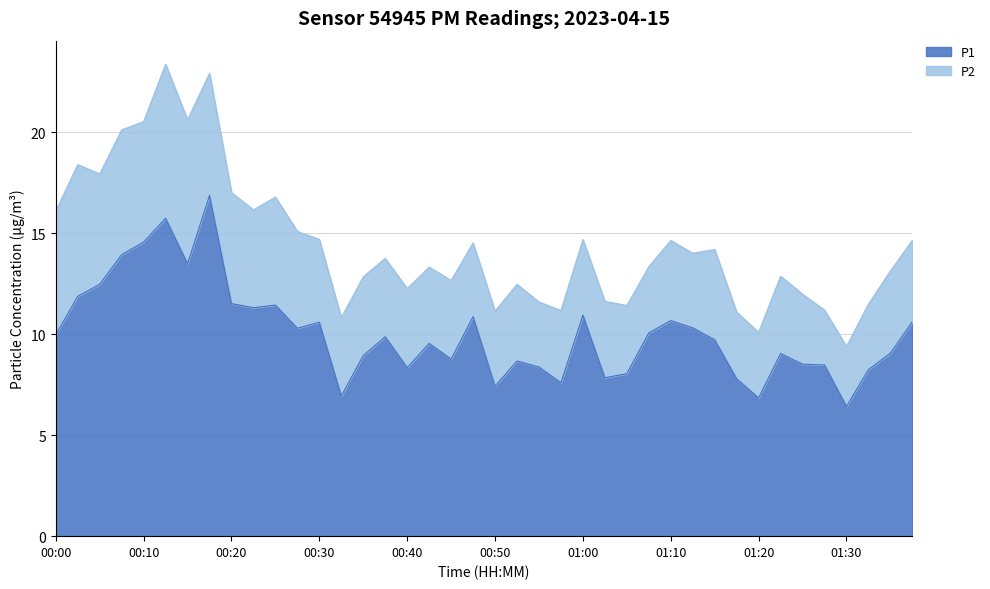

Rank the categories by value from highest to lowest.

00:18, 00:13, 00:10, 00:08, 00:15, 00:05, 00:03, 00:20, 00:25, 00:23, 01:00, 00:48, 01:10, 01:37, 00:30, 01:13, 00:28, 01:08, 00:00, 00:38, 01:15, 00:43, 01:35, 01:22, 00:35, 00:45, 00:53, 01:25, 01:27, 00:55, 00:40, 01:32, 01:05, 01:03, 01:17, 00:58, 00:50, 00:33, 01:20, 01:30